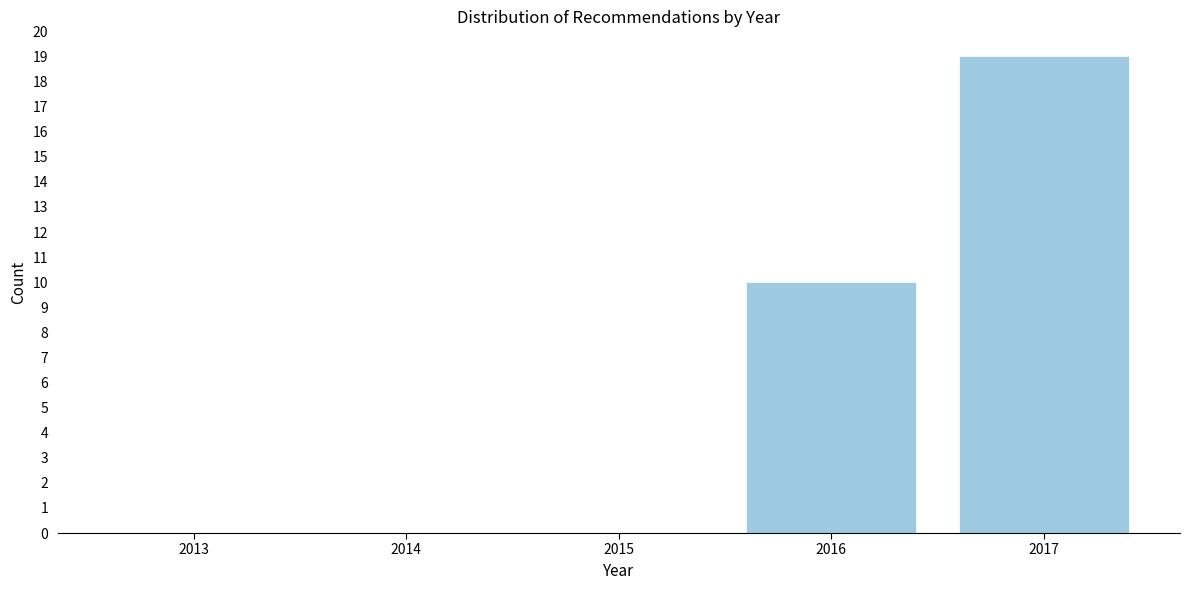

Reading left to right, transcribe all the data shown in this chart.

2013=0	2014=0	2015=0	2016=10	2017=19